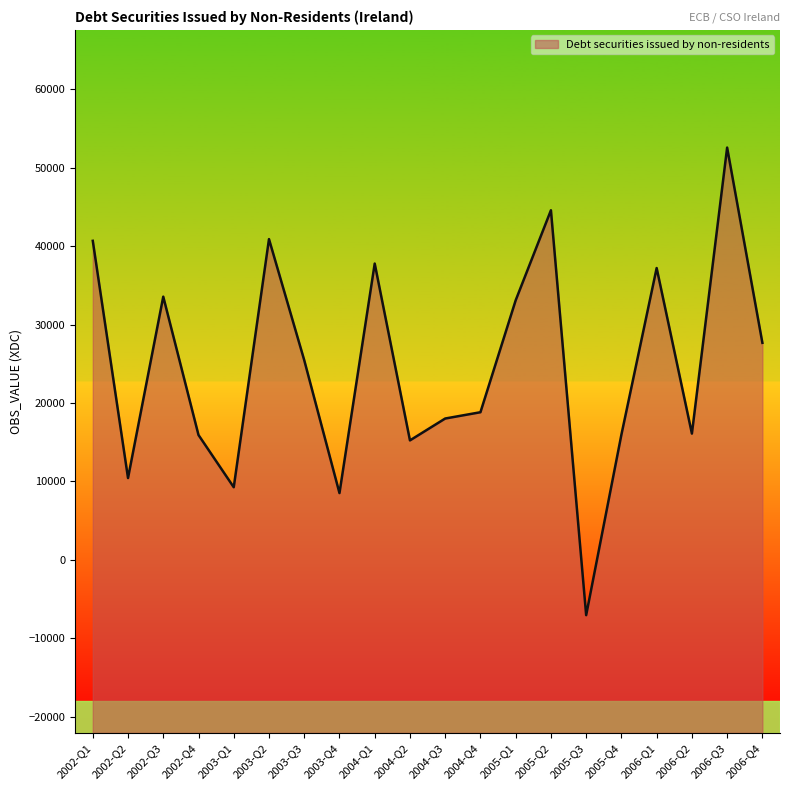

The value at 2002-Q4 is 15917. True or false?

True